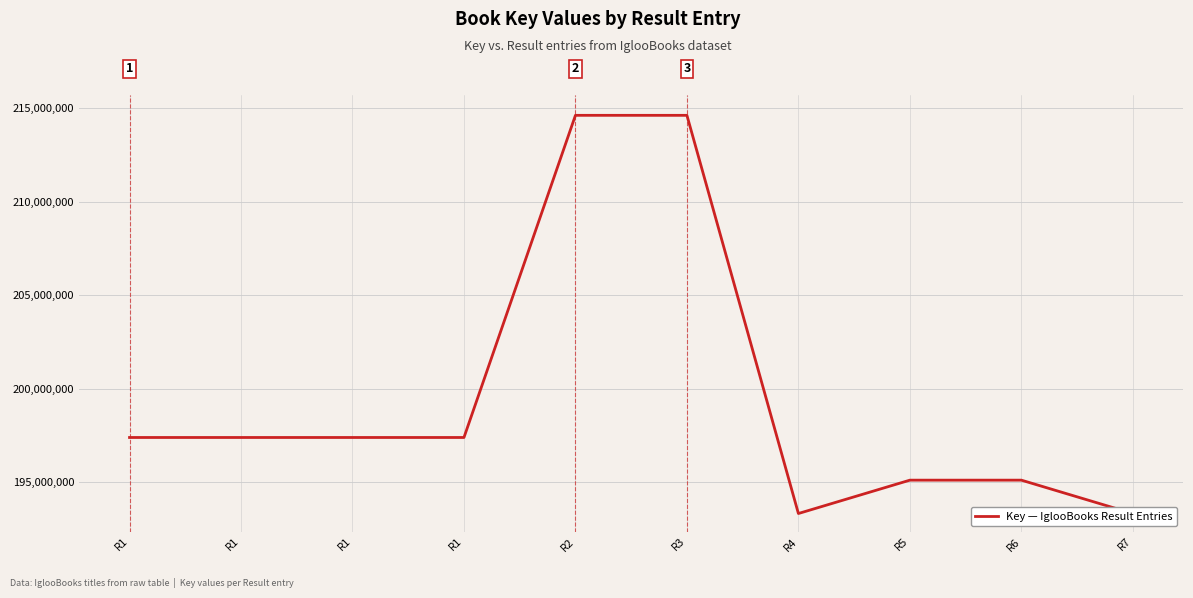

List the labels in order of value, smallest first.

R7, R4, R5, R6, R1, R1, R1, R1, R3, R2